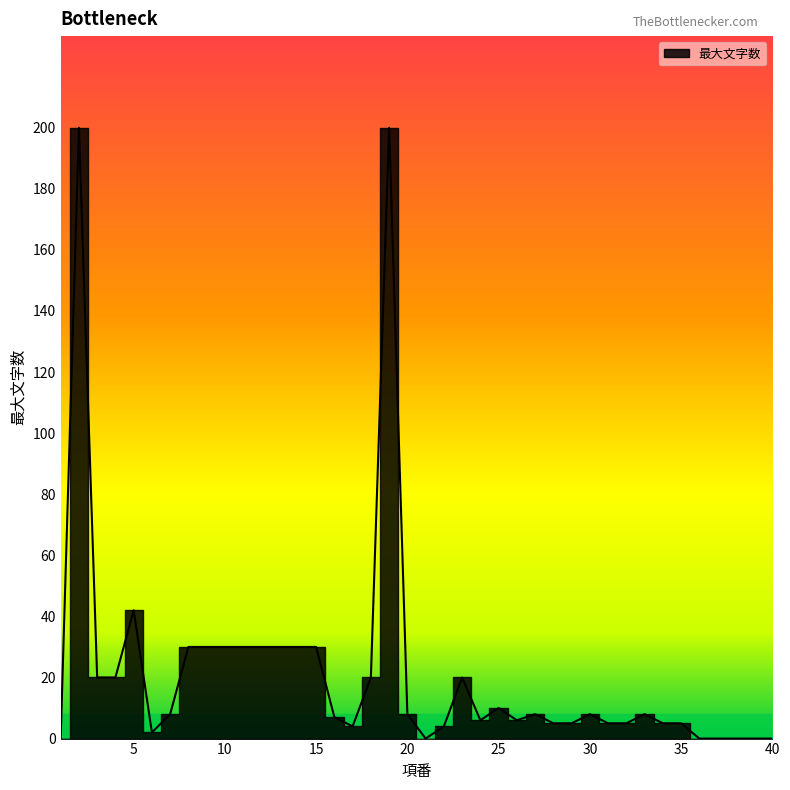

What is the difference between the maximum and minimum values?

200